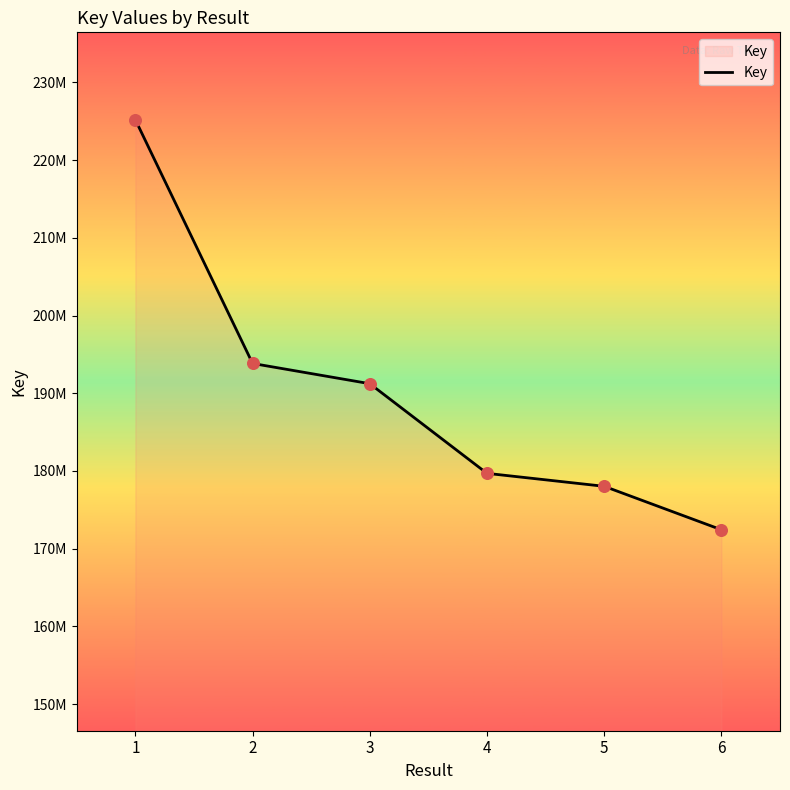

Which has a higher value, 2 or 3?

2